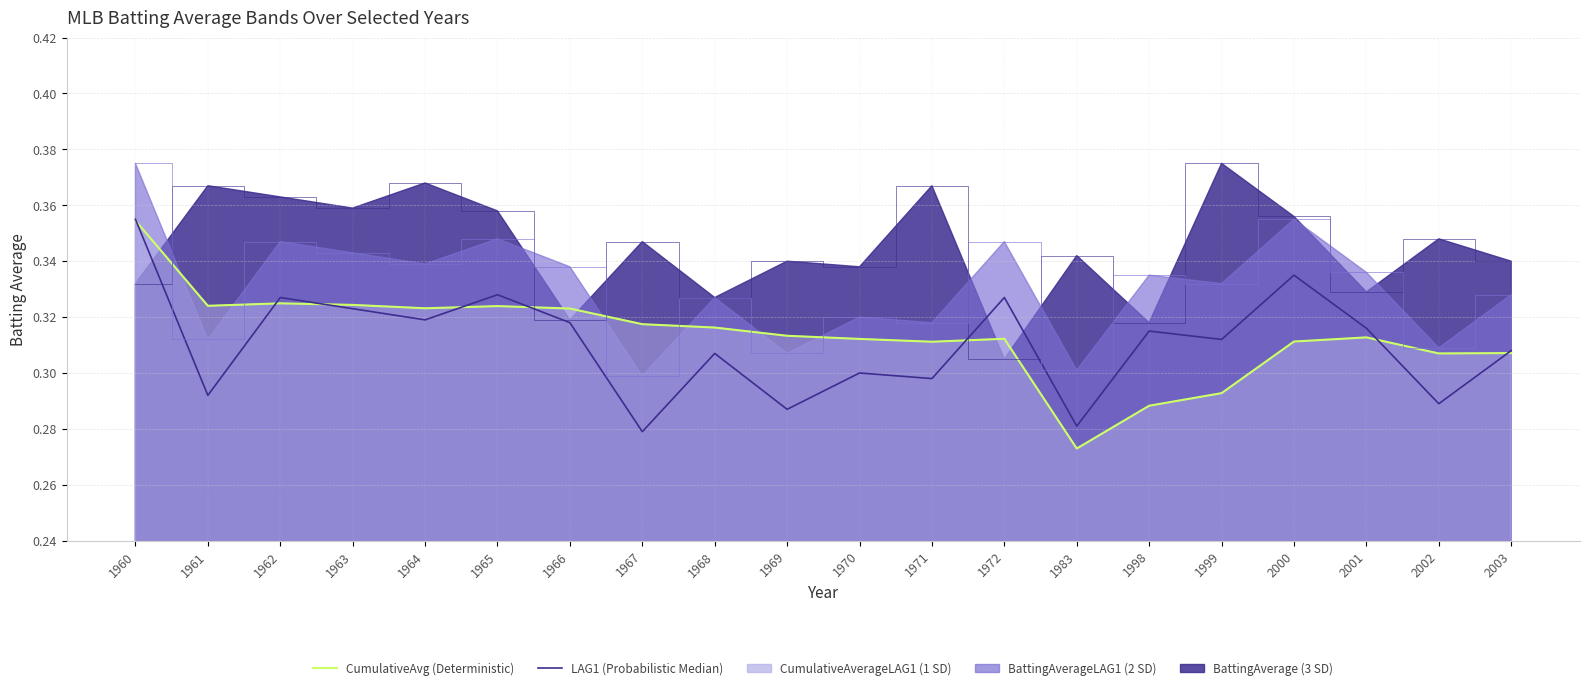

At which category does BattingAverageLAG1 reach its first local peak?

1962